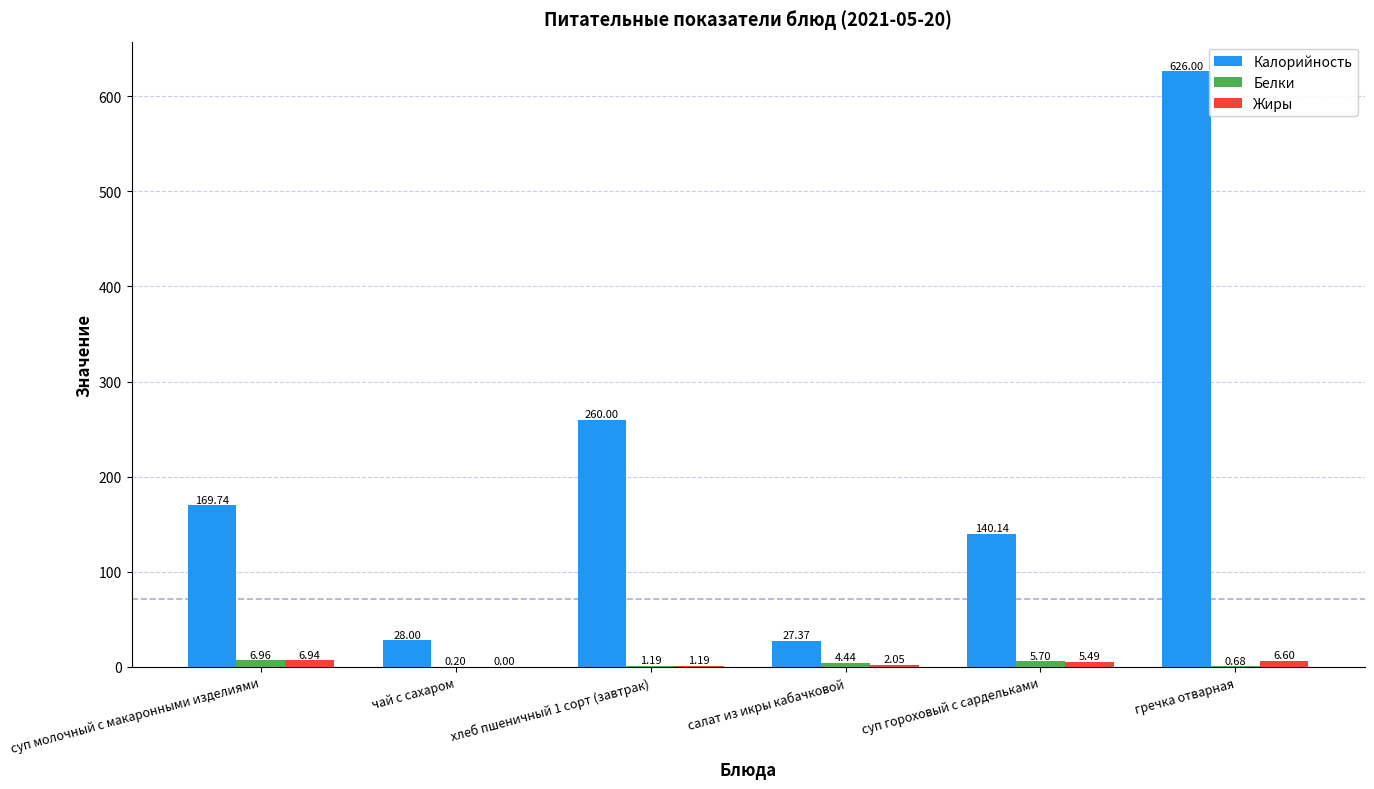

At which label does Белки first exceed 4?

суп молочный с макаронными изделиями